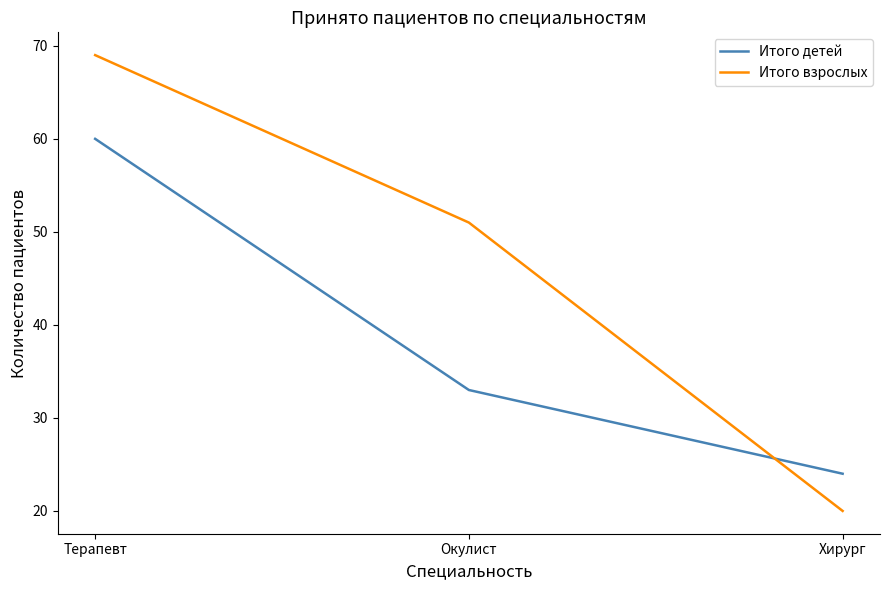

What is the sum of the Итого взрослых values at Хирург and Терапевт?

89